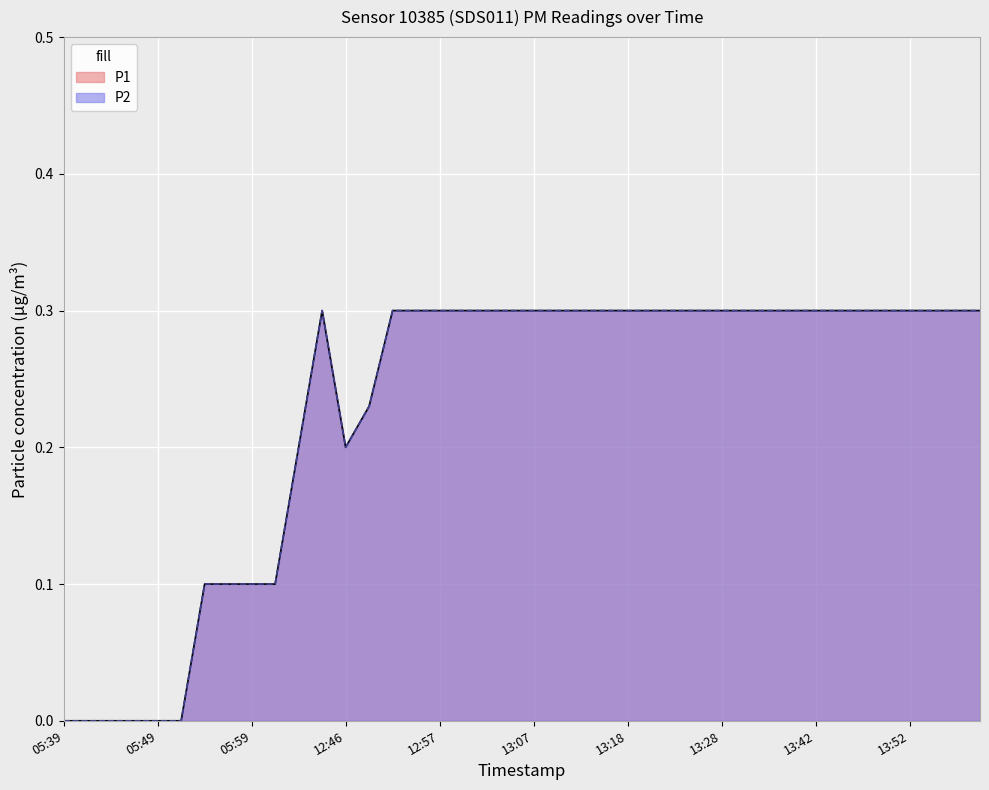

What position from the left is 05:54?

7